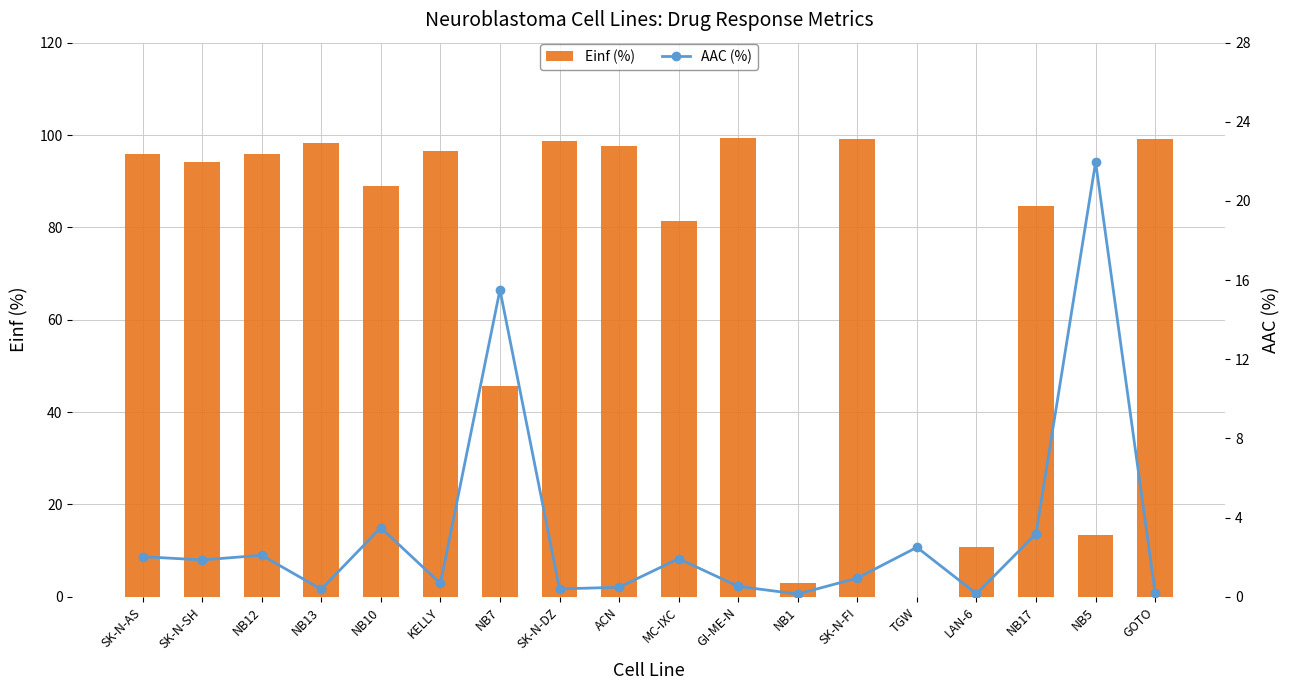

True or false: AAC (%) has a value of 0.9 at SK-N-FI.

True